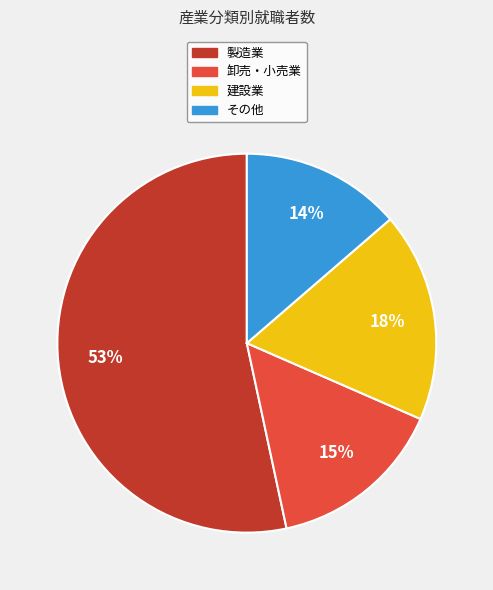

To the nearest percent, what is the average slice percentage?

25%